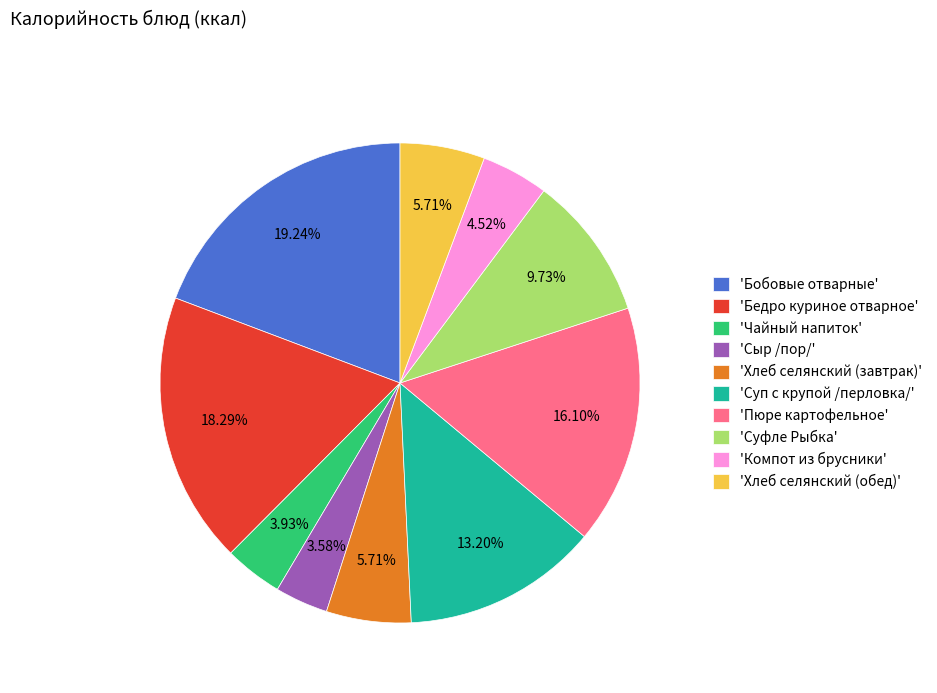

To the nearest percent, what is the average slice percentage?

10%